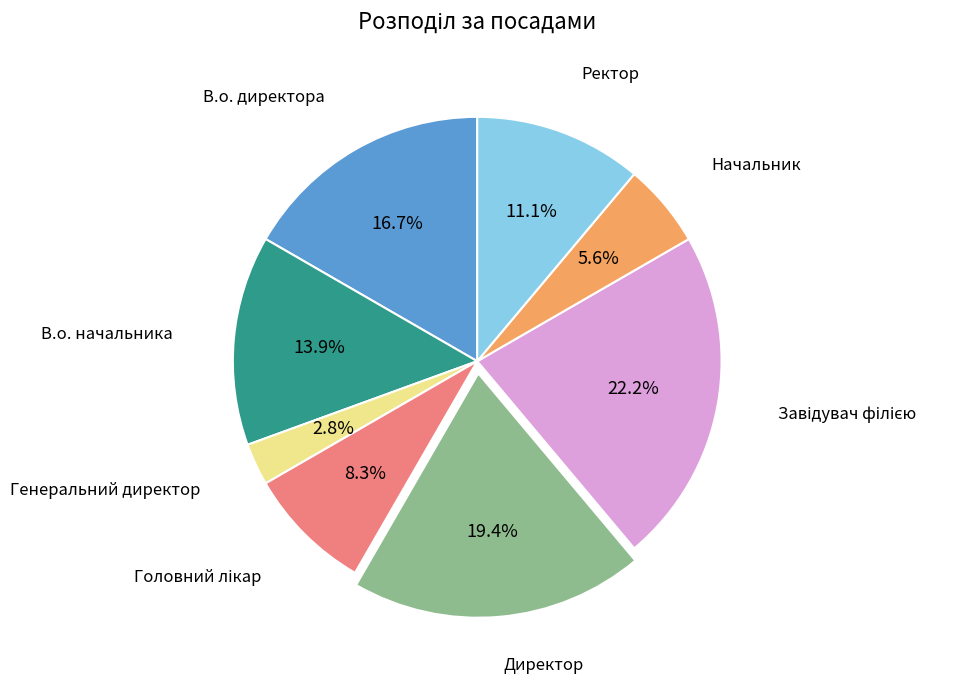

To the nearest percent, what portion does Начальник represent?

6%